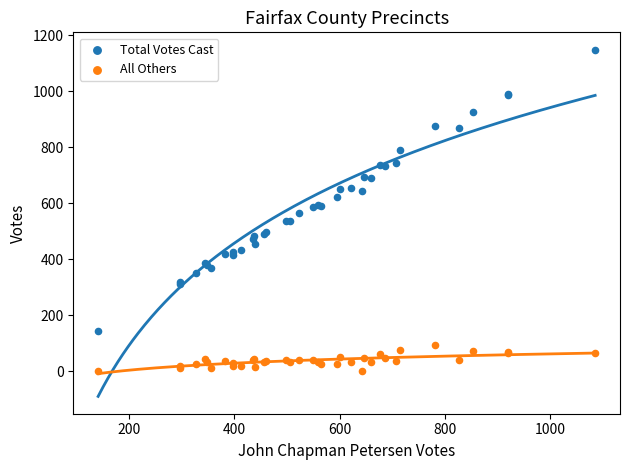

Which series reaches the maximum Y coordinate?

Total Votes Cast